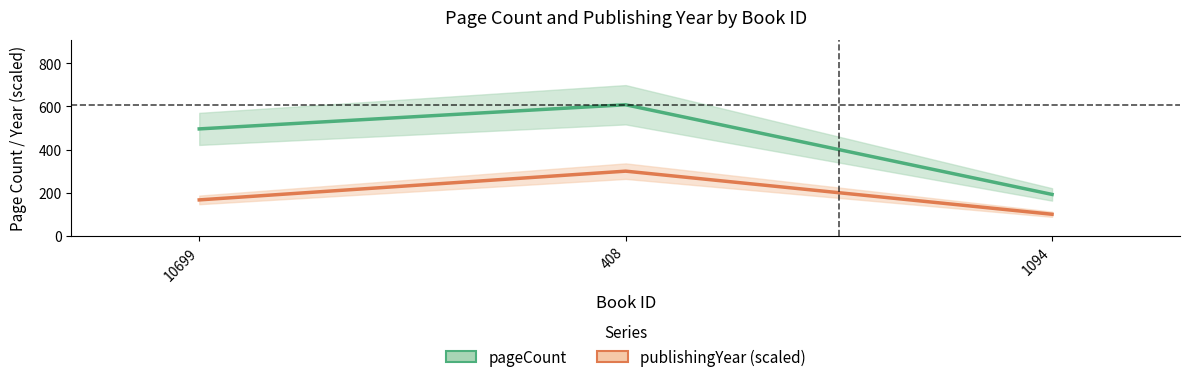

Does the chart display data point markers on the line(s)?

No